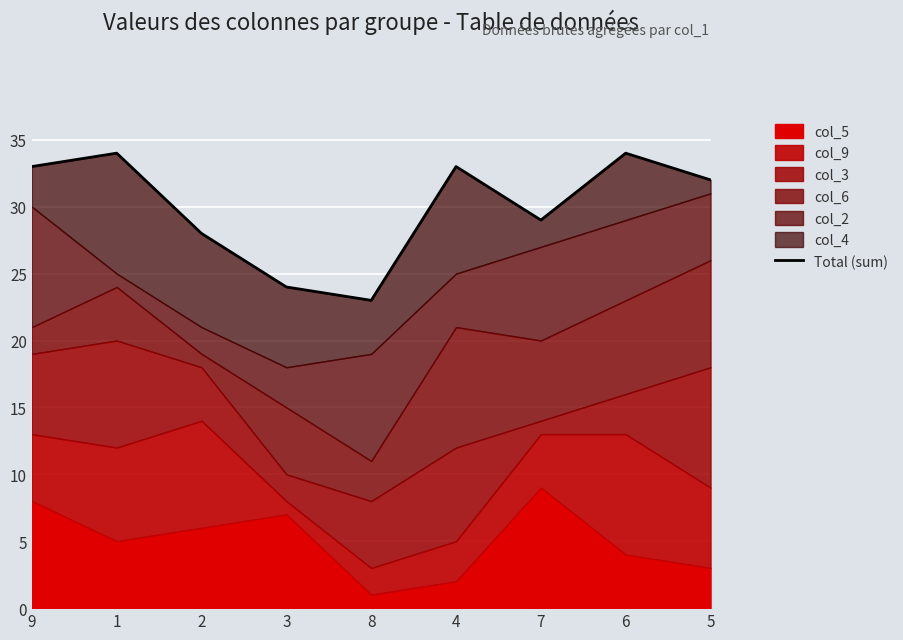

Between 7 and 6, which is larger?

6